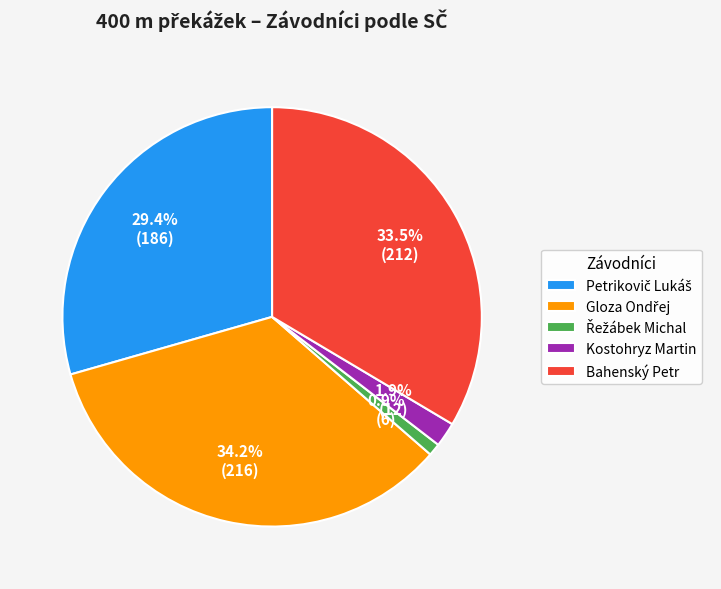

Is Bahenský Petr the majority of the pie?

No